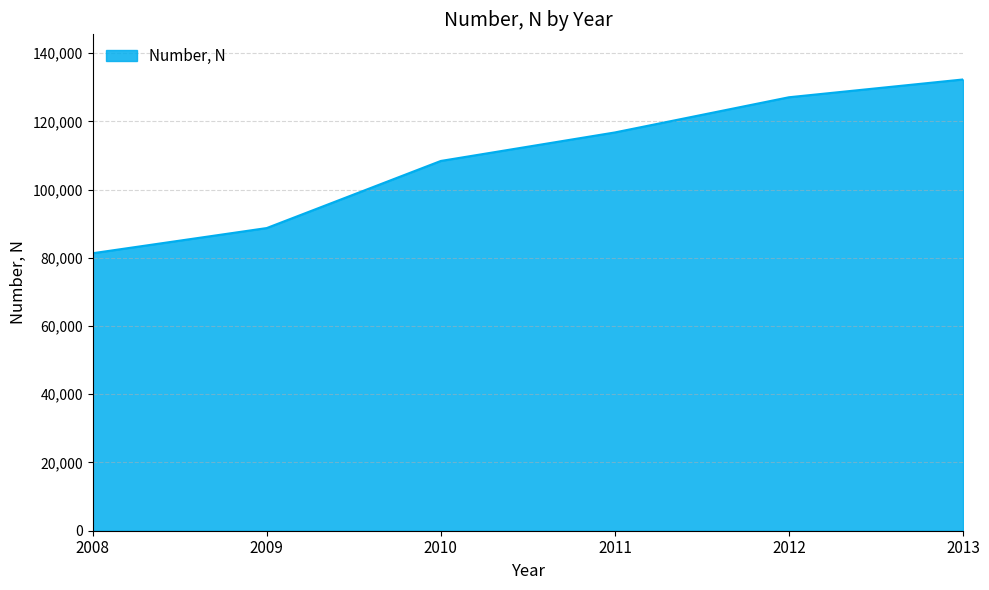

Where is the data nearest to the value 106806?

2010